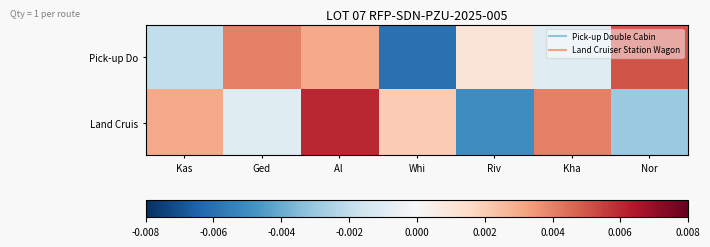

At which category is the sum across all series the highest?

Al 